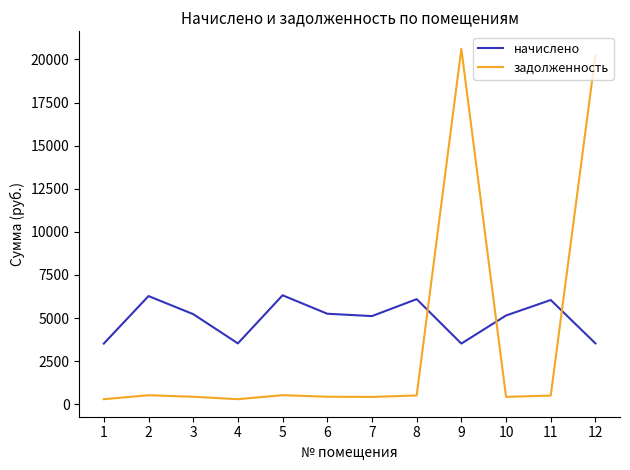

Rank the series by their maximum value, from lowest to highest.

начислено, задолженность